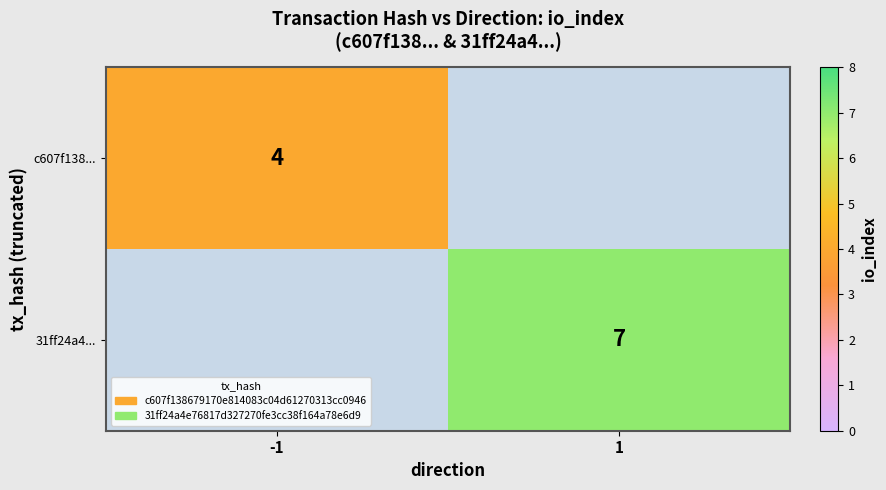

The 31ff24a4... series shows 4 at 1. True or false?

False